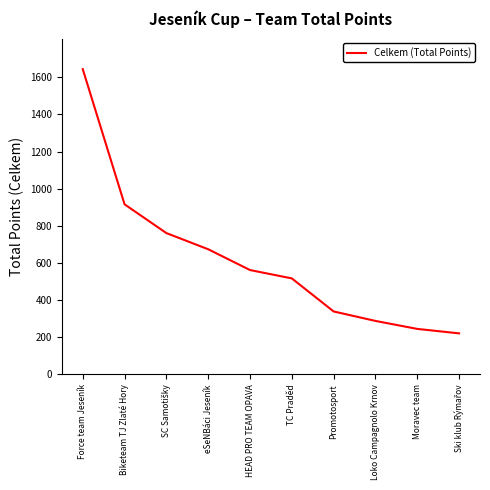

Reading left to right, list all the values displayed in this chart.

1644	916	761	674	562	517	339	288	245	221